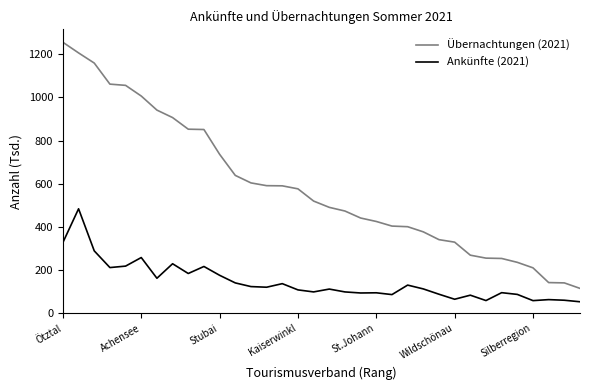

Rank the series by their maximum value, from highest to lowest.

Übernachtungen (2021), Ankünfte (2021)